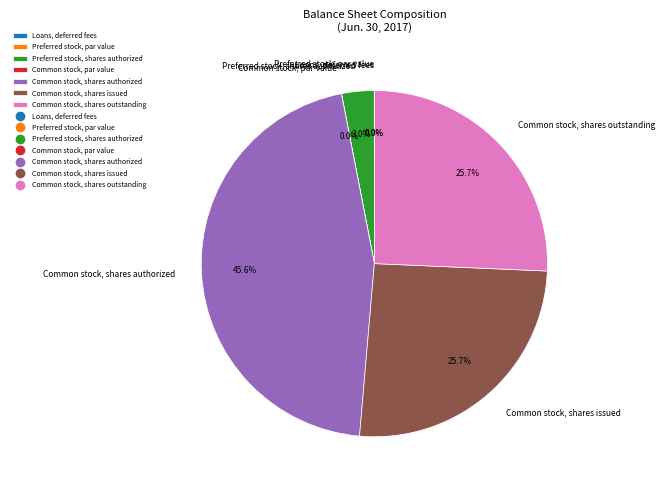

Is there a majority slice in this chart?

No